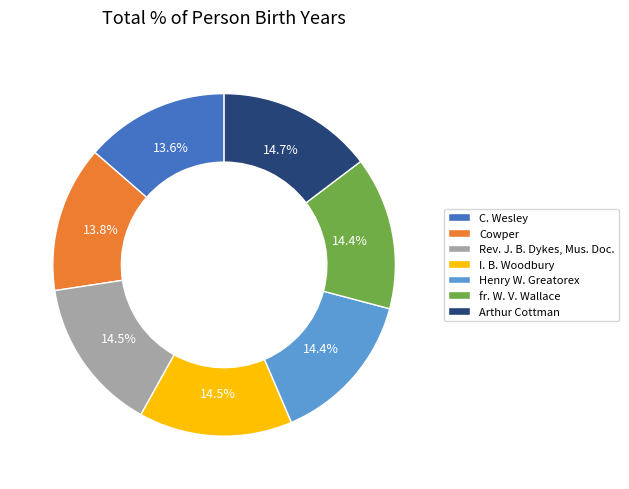

Is it true that fr. W. V. Wallace is 14% of the pie?

True